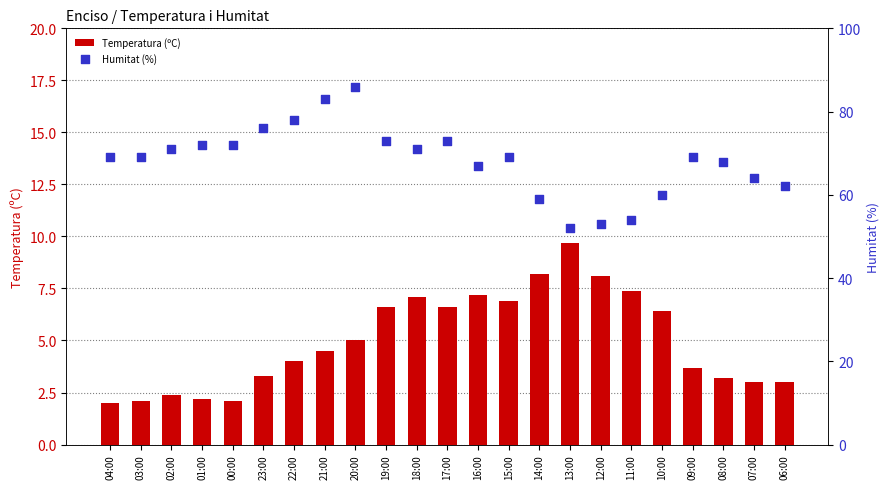

Which series has the largest Y range (max minus min)?

Humitat (%)